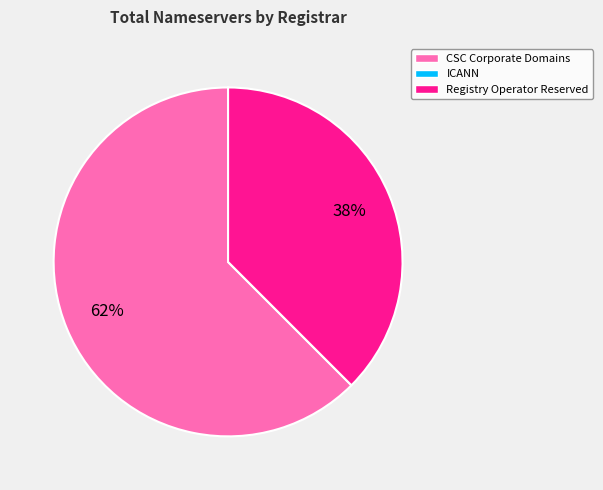

Which slice is the largest?

CSC Corporate Domains